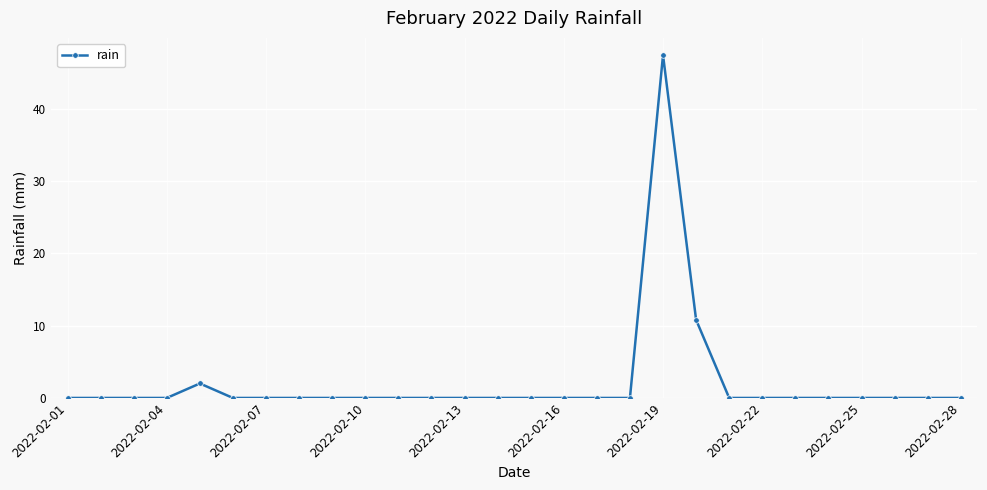

How many distinct data groups are displayed?

1